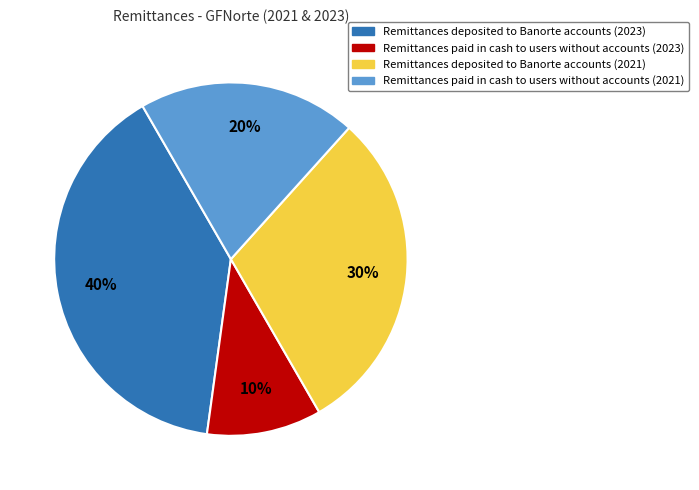

Is Remittances deposited to Banorte accounts (2021) the majority of the pie?

No